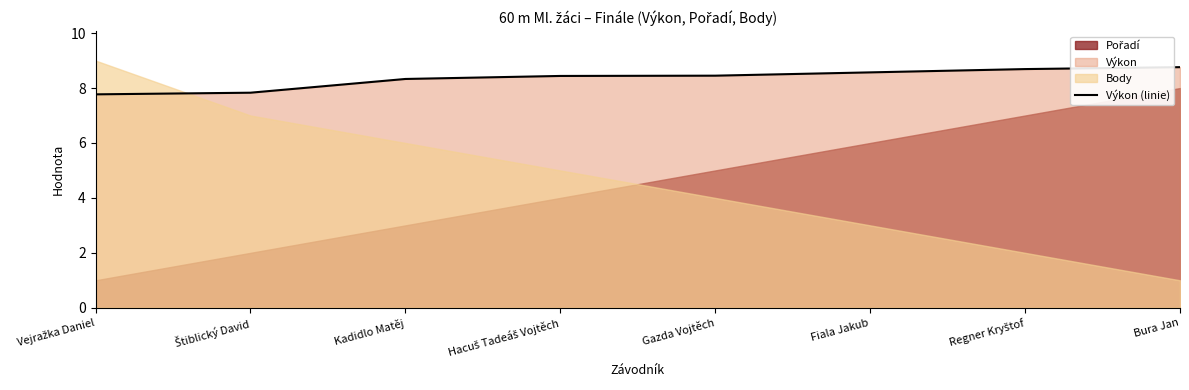

What is the difference between the maximum and second lowest values?

0.9